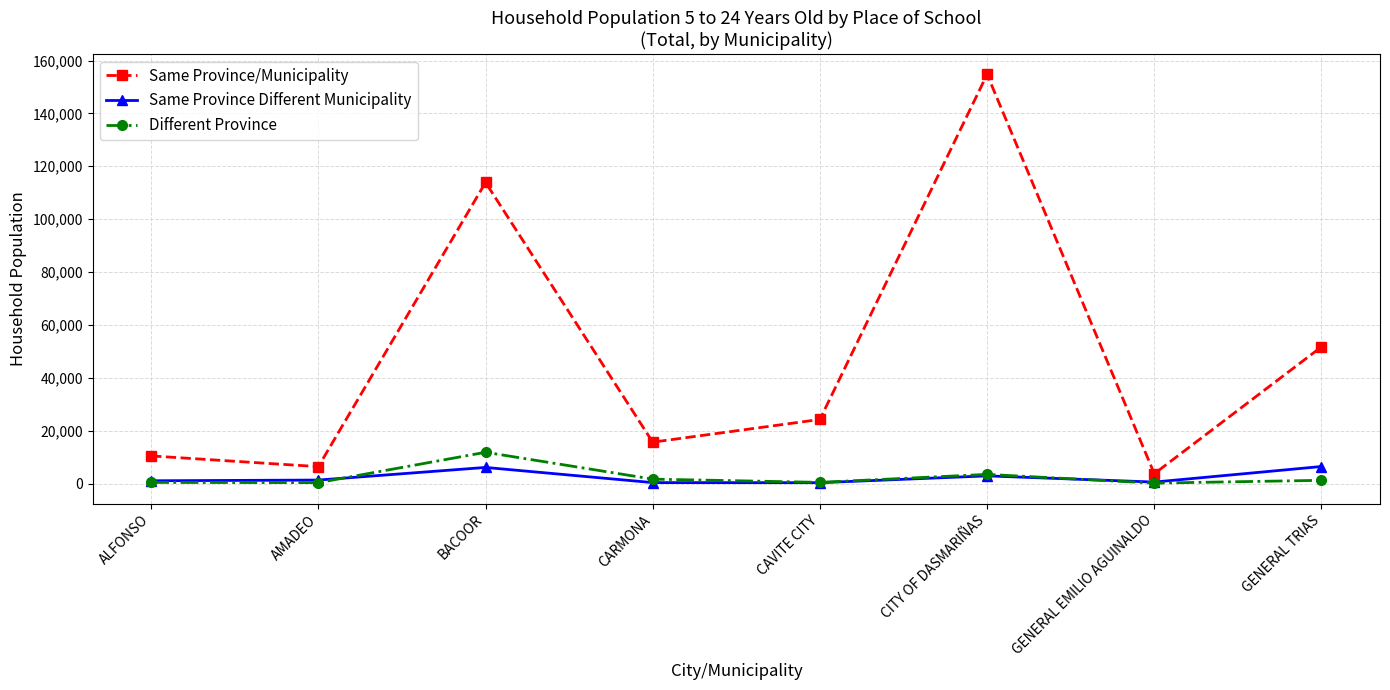

True or false: Same Province/Municipality has a value of 6395 at AMADEO.

True